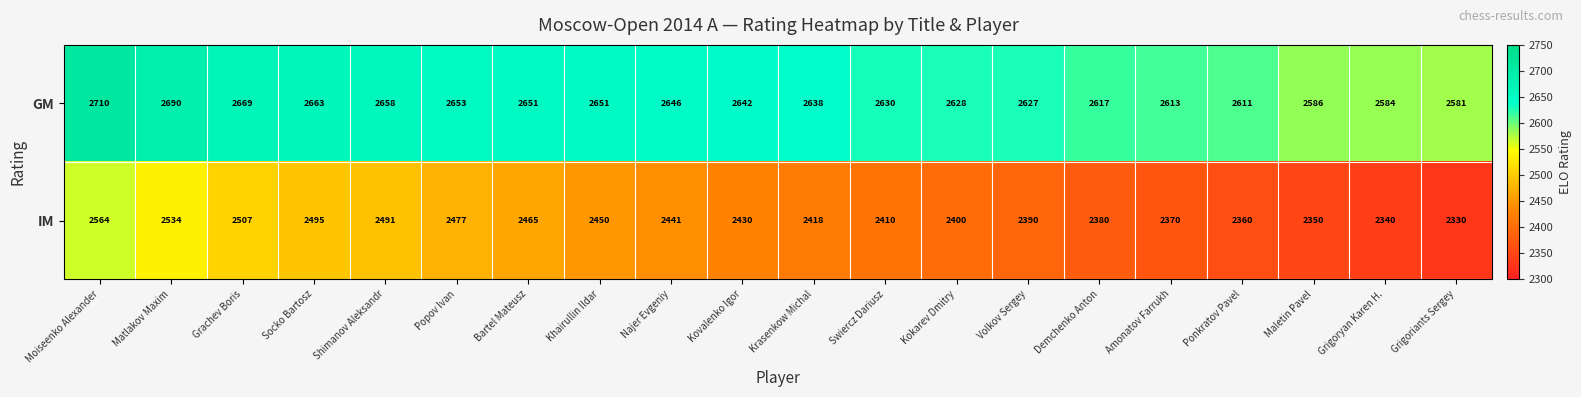

At which category is the sum across all series the highest?

Moiseenko Alexander